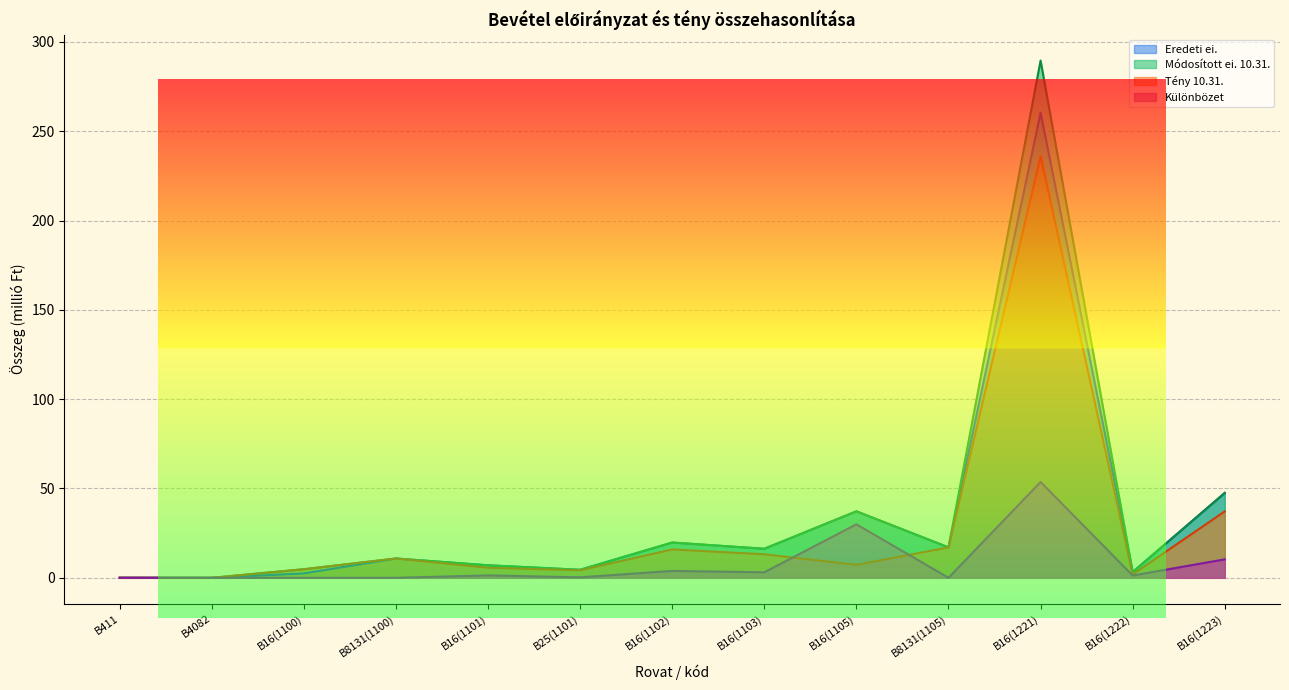

Which series has the largest total across all categories?

Módosított ei. 10.31.